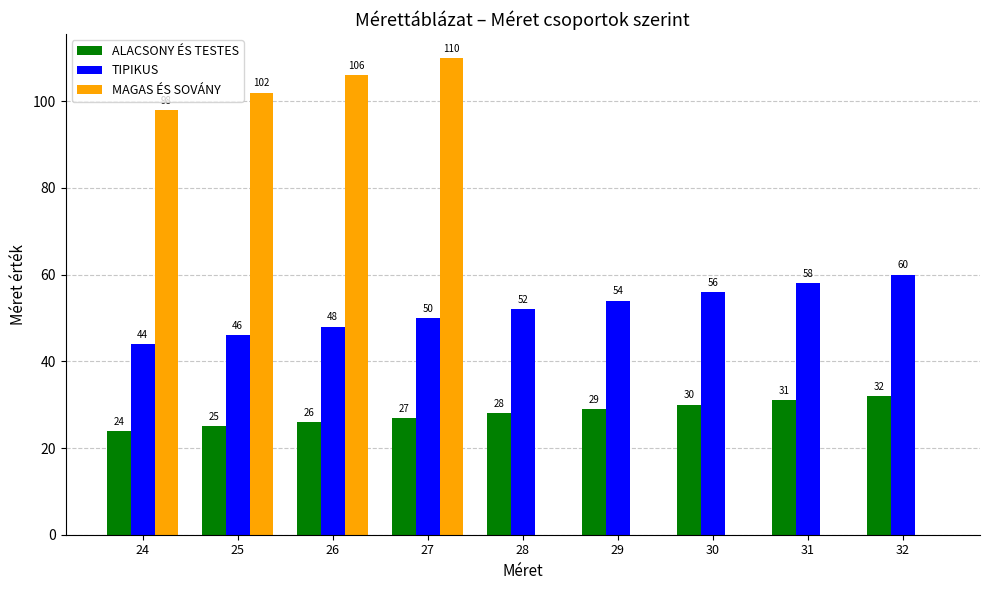

Which series changed the most between 26 and 32?

MAGAS ÉS SOVÁNY